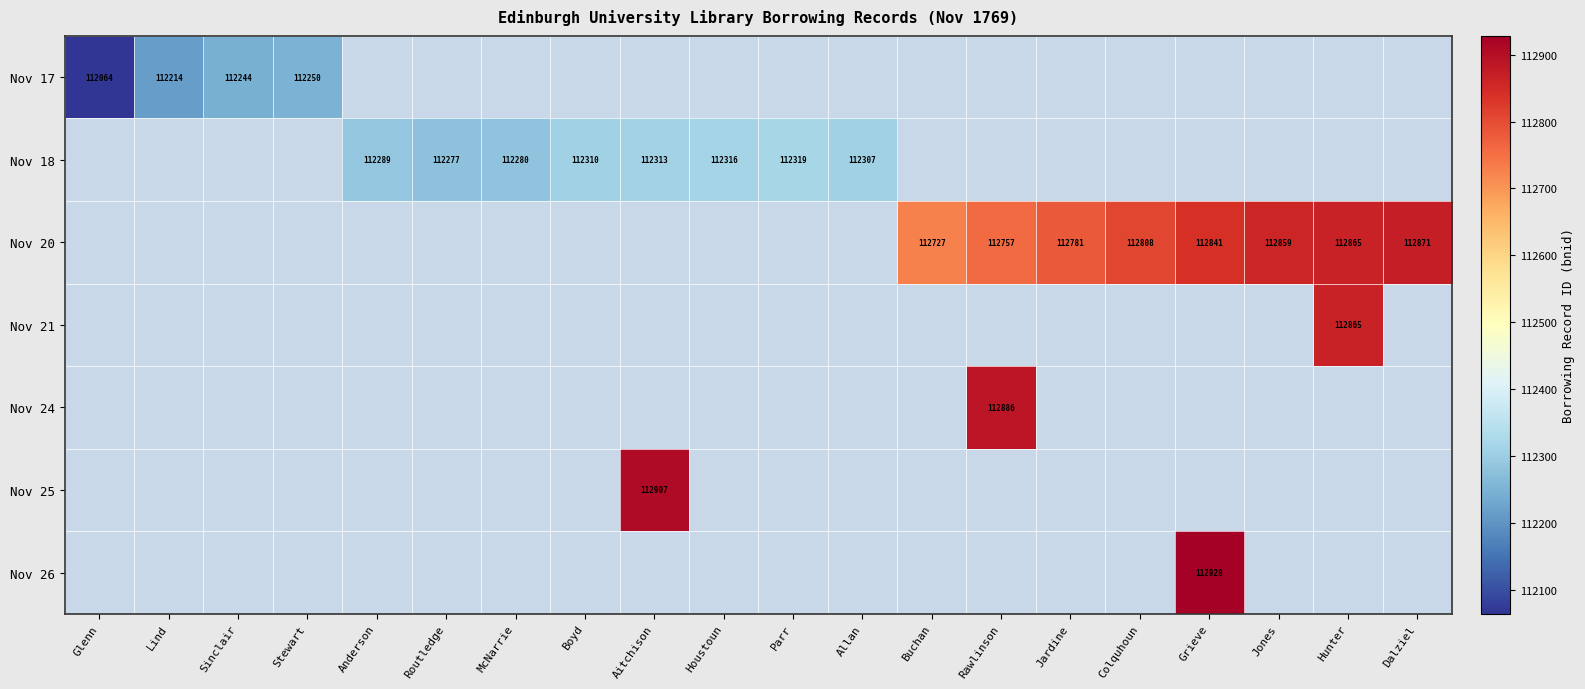

How many categories are shown in the chart?

20